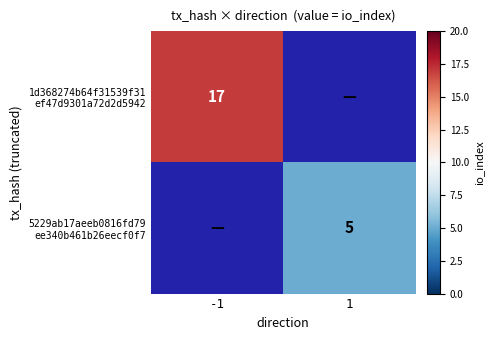

The 5229ab17aeeb0816fd79 ee340b461b26eecf0f7 series shows 5.0 at 1. True or false?

True